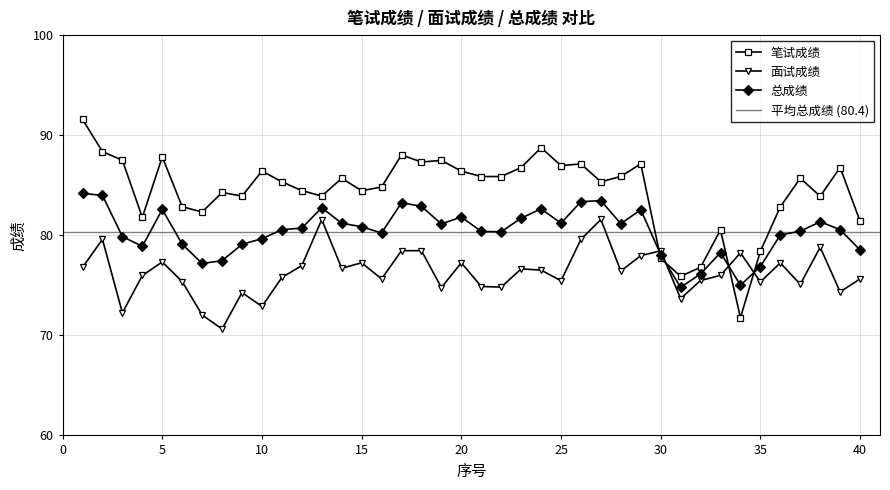

How many lines are shown in the chart?

3